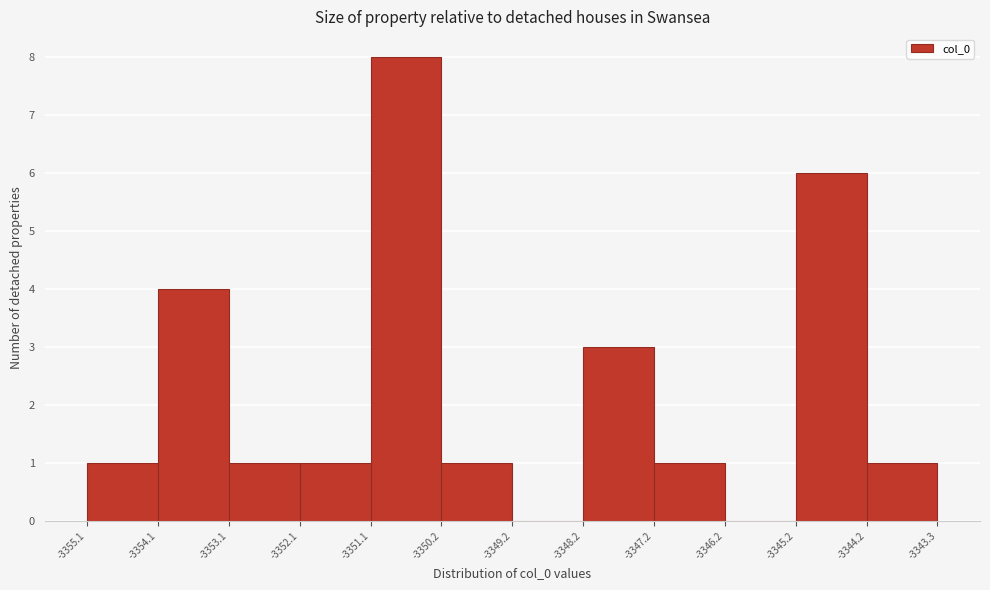

Reading left to right, list every bar in this chart as the range it spans on the x-axis followed by its height. The values are not printed on the chart, so give them approximately, as read against the axis.

-3355.1 to -3354.1: 1
-3354.1 to -3353.1: 4
-3353.1 to -3352.1: 1
-3352.1 to -3351.1: 1
-3351.1 to -3350.2: 8
-3350.2 to -3349.2: 1
-3349.2 to -3348.2: 0
-3348.2 to -3347.2: 3
-3347.2 to -3346.2: 1
-3346.2 to -3345.2: 0
-3345.2 to -3344.2: 6
-3344.2 to -3343.3: 1